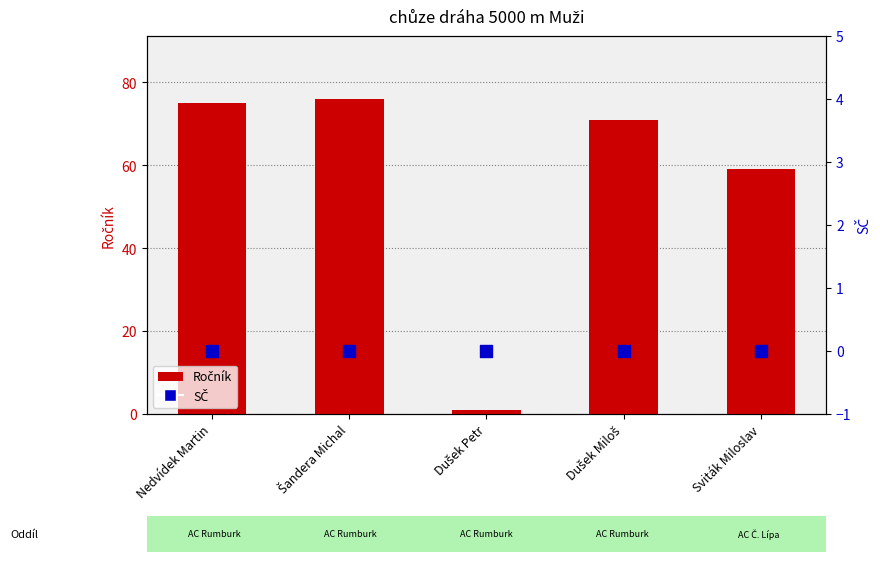

At which category is the sum across all series the highest?

Šandera Michal